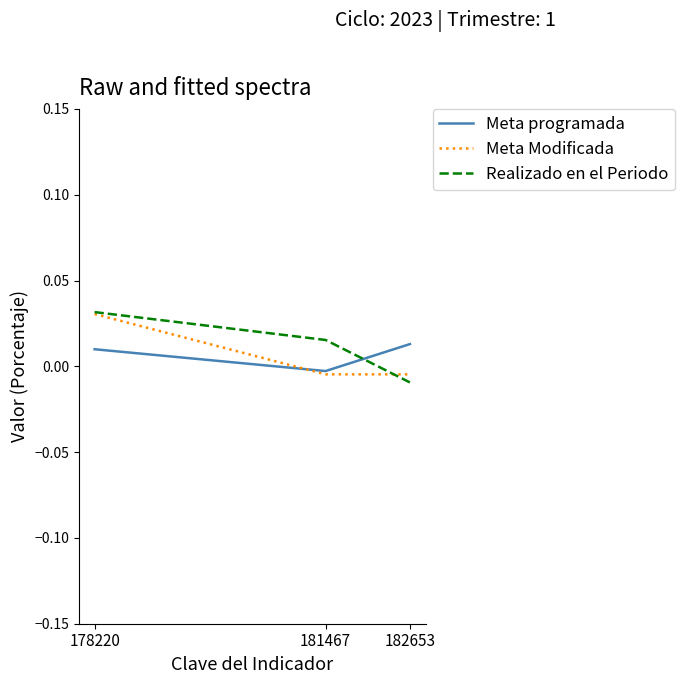

Is the value of Realizado en el Periodo at 182653 greater than the value of Meta Modificada at 178220?

No